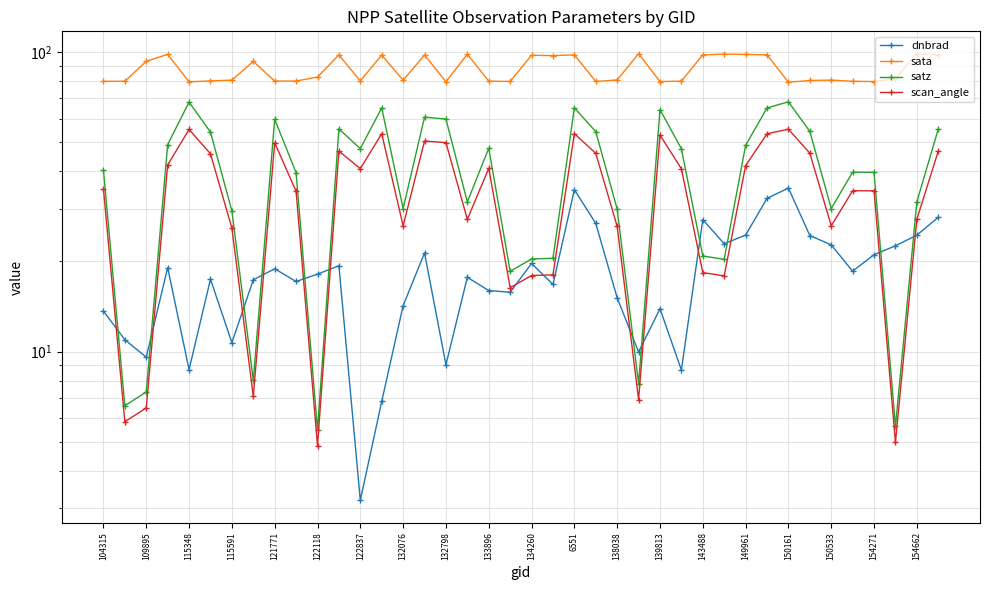

What position from the right is 33?

7